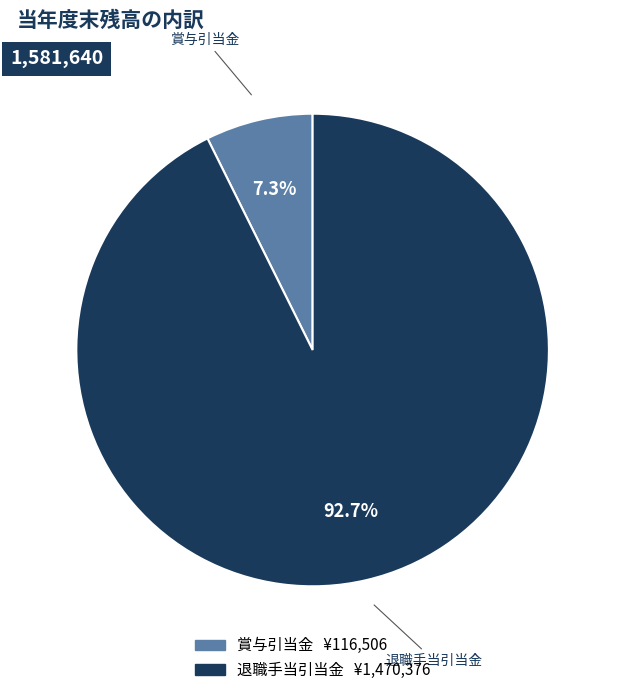

Do 退職手当引当金 and 賞与引当金 together represent more than half of the pie?

Yes